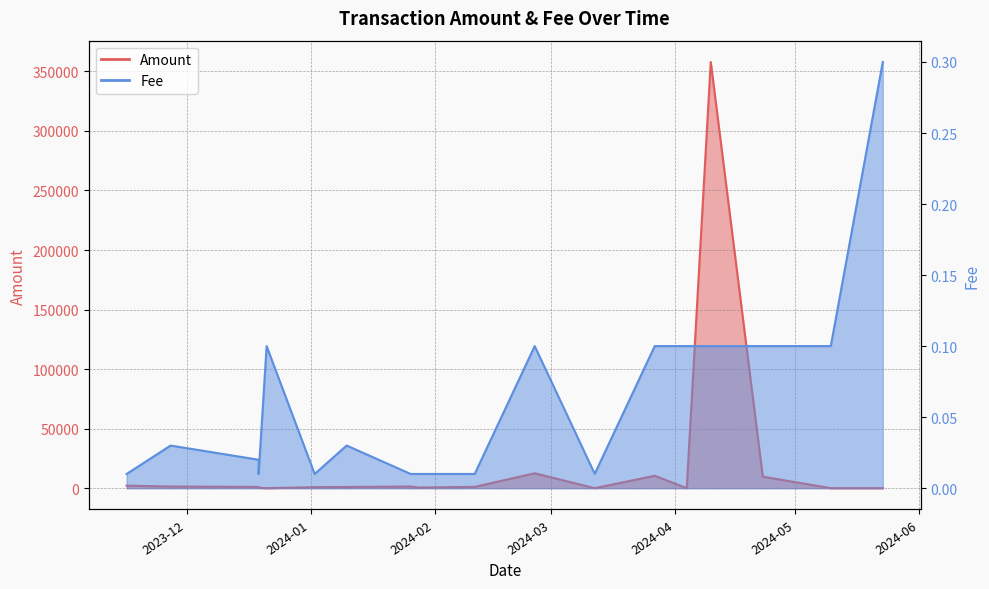

List the series in order of their peak value, lowest first.

Fee, Amount